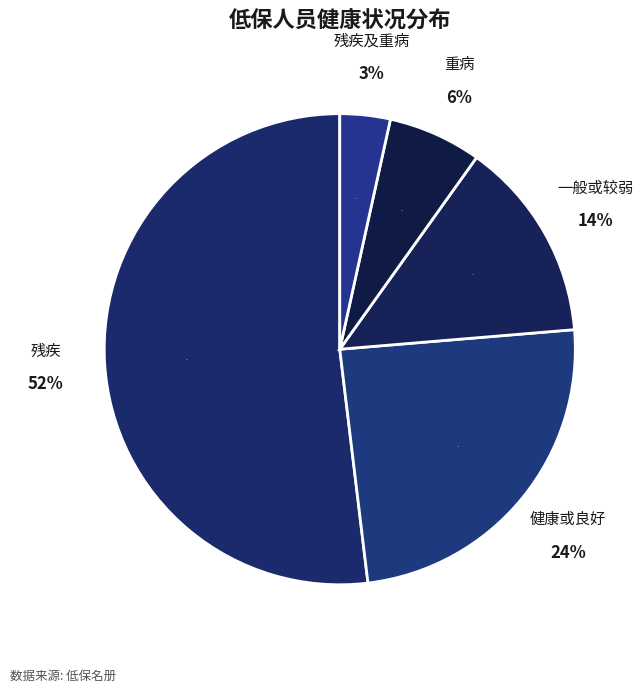

What percentage is the 一般或较弱 slice, to the nearest percent?

14%